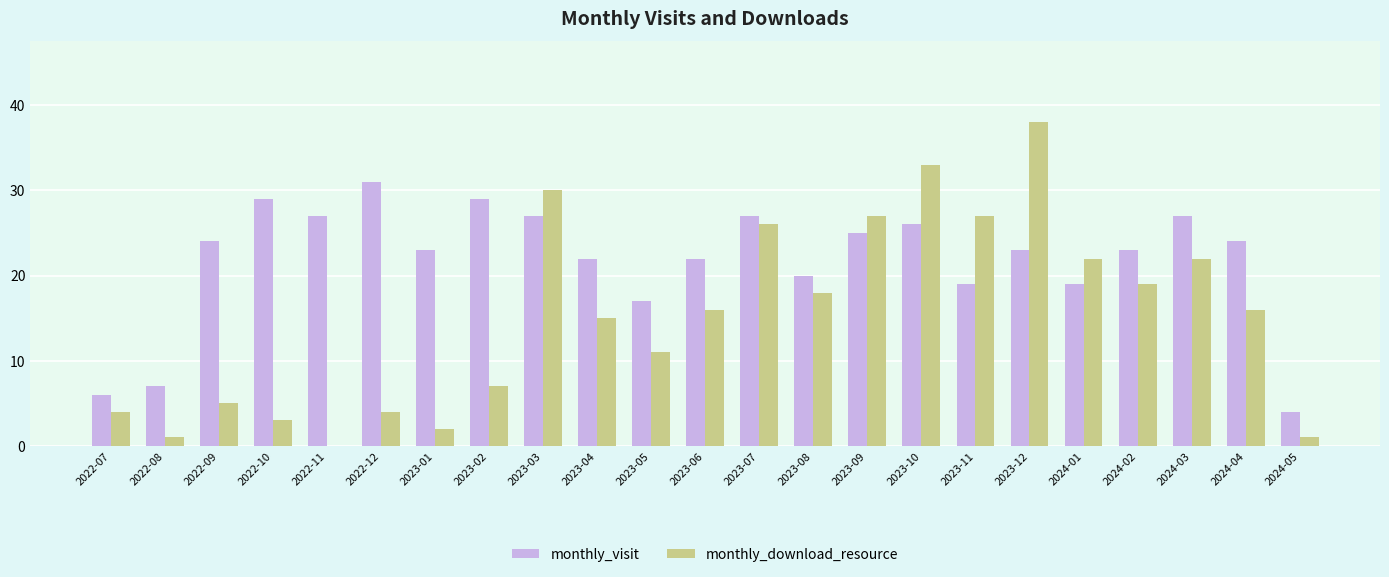

Where is monthly_download_resource nearest to the value 19?

2024-02